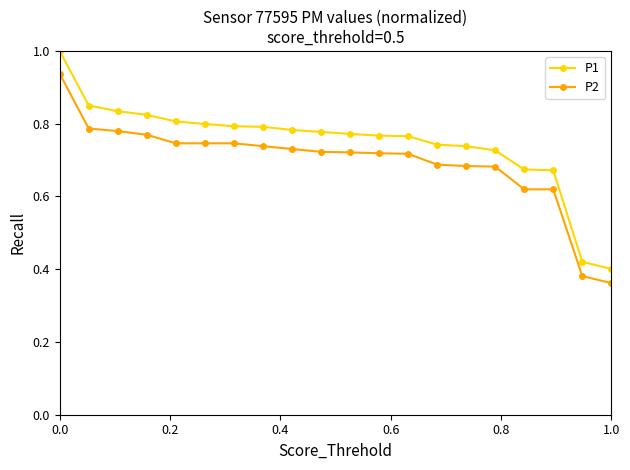

What is the maximum value shown in the chart?

1.0